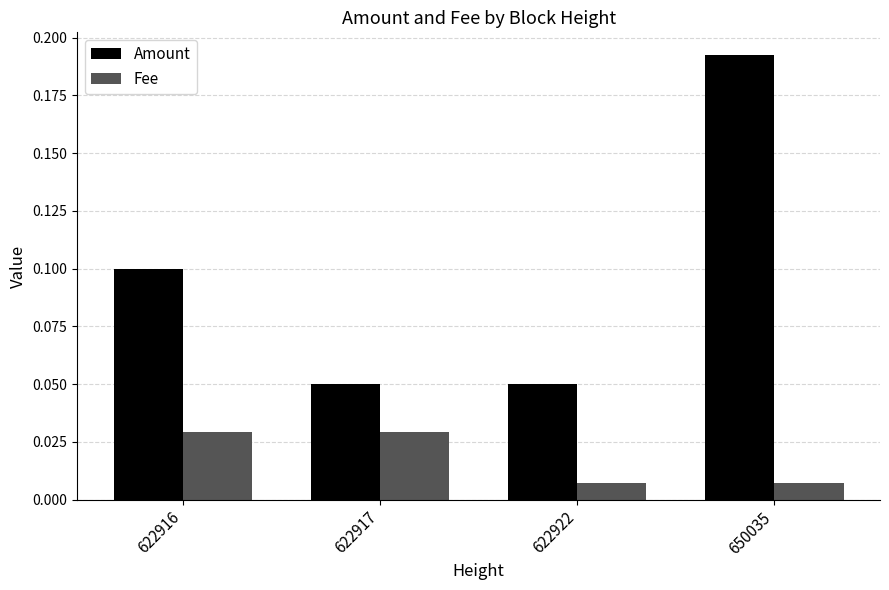

What are all the series names shown in the legend?

Amount, Fee